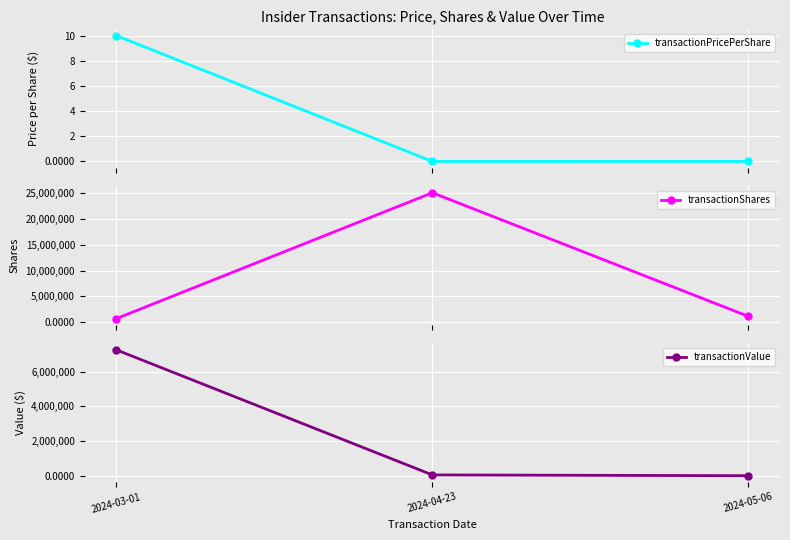

What is the minimum value for transactionValue?

5635